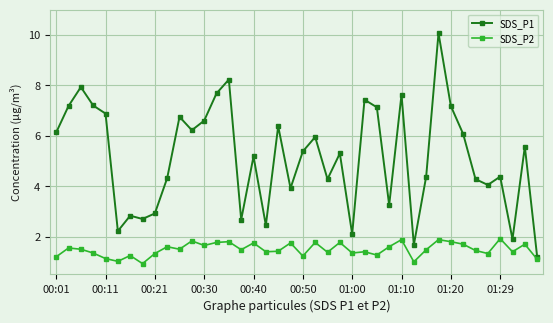

What is the smallest value displayed?

0.9